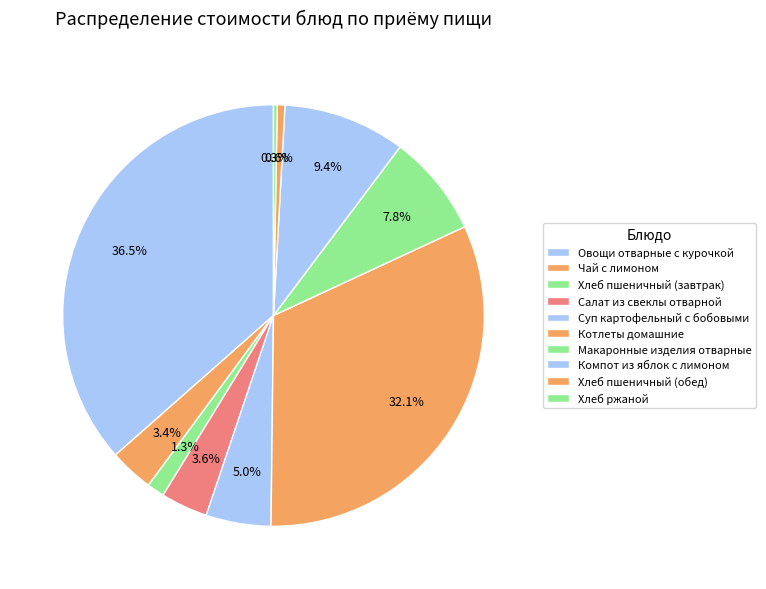

What is the largest slice in the pie chart?

Овощи отварные с курочкой